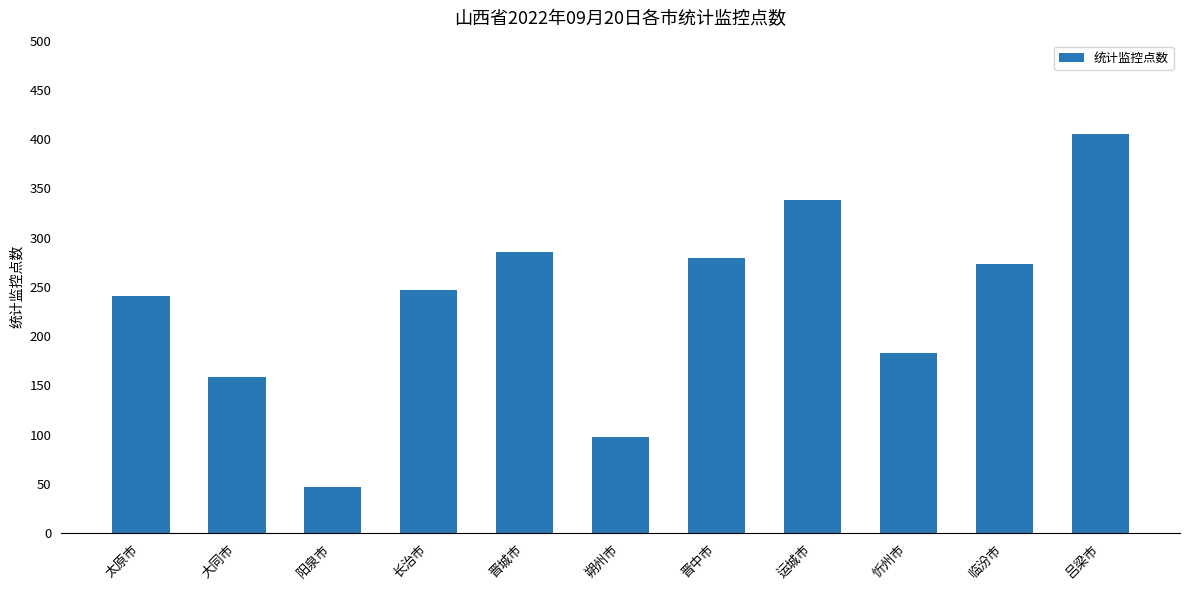

What is the greatest value displayed?

405